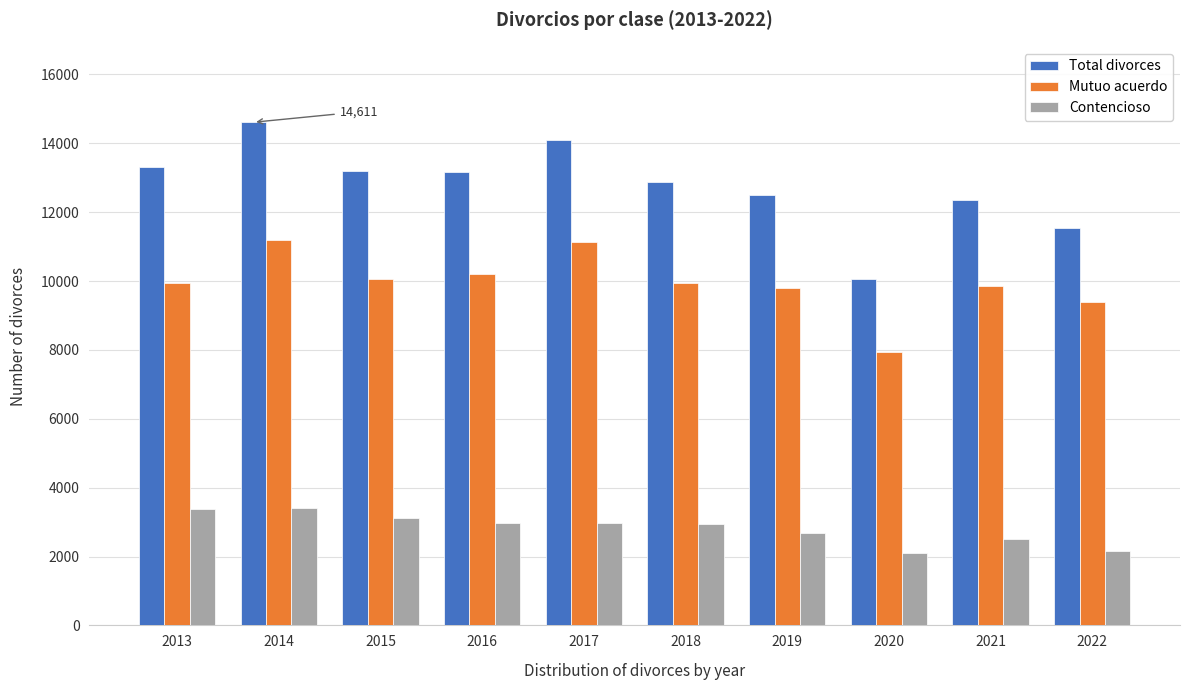

Is it true that Total divorces equals 23432 at 2015?

False